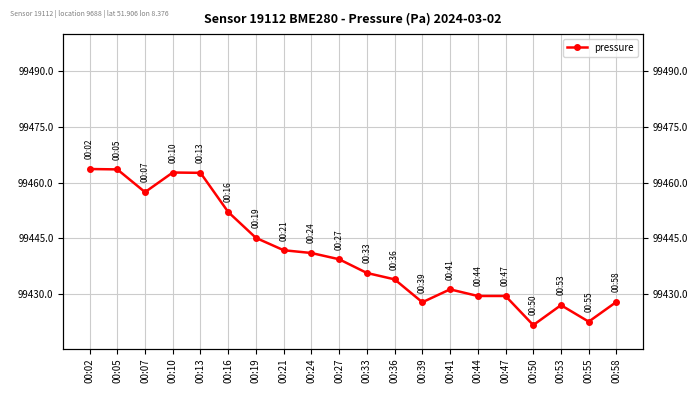

Reading left to right, list all the values displayed in this chart.

00:02=99463.7	00:05=99463.6	00:07=99457.4	00:10=99462.7	00:13=99462.6	00:16=99452.1	00:19=99445.1	00:21=99441.8	00:24=99441.1	00:27=99439.4	00:33=99435.7	00:36=99434.0	00:39=99427.8	00:41=99431.3	00:44=99429.5	00:47=99429.5	00:50=99421.7	00:53=99427.0	00:55=99422.6	00:58=99427.9